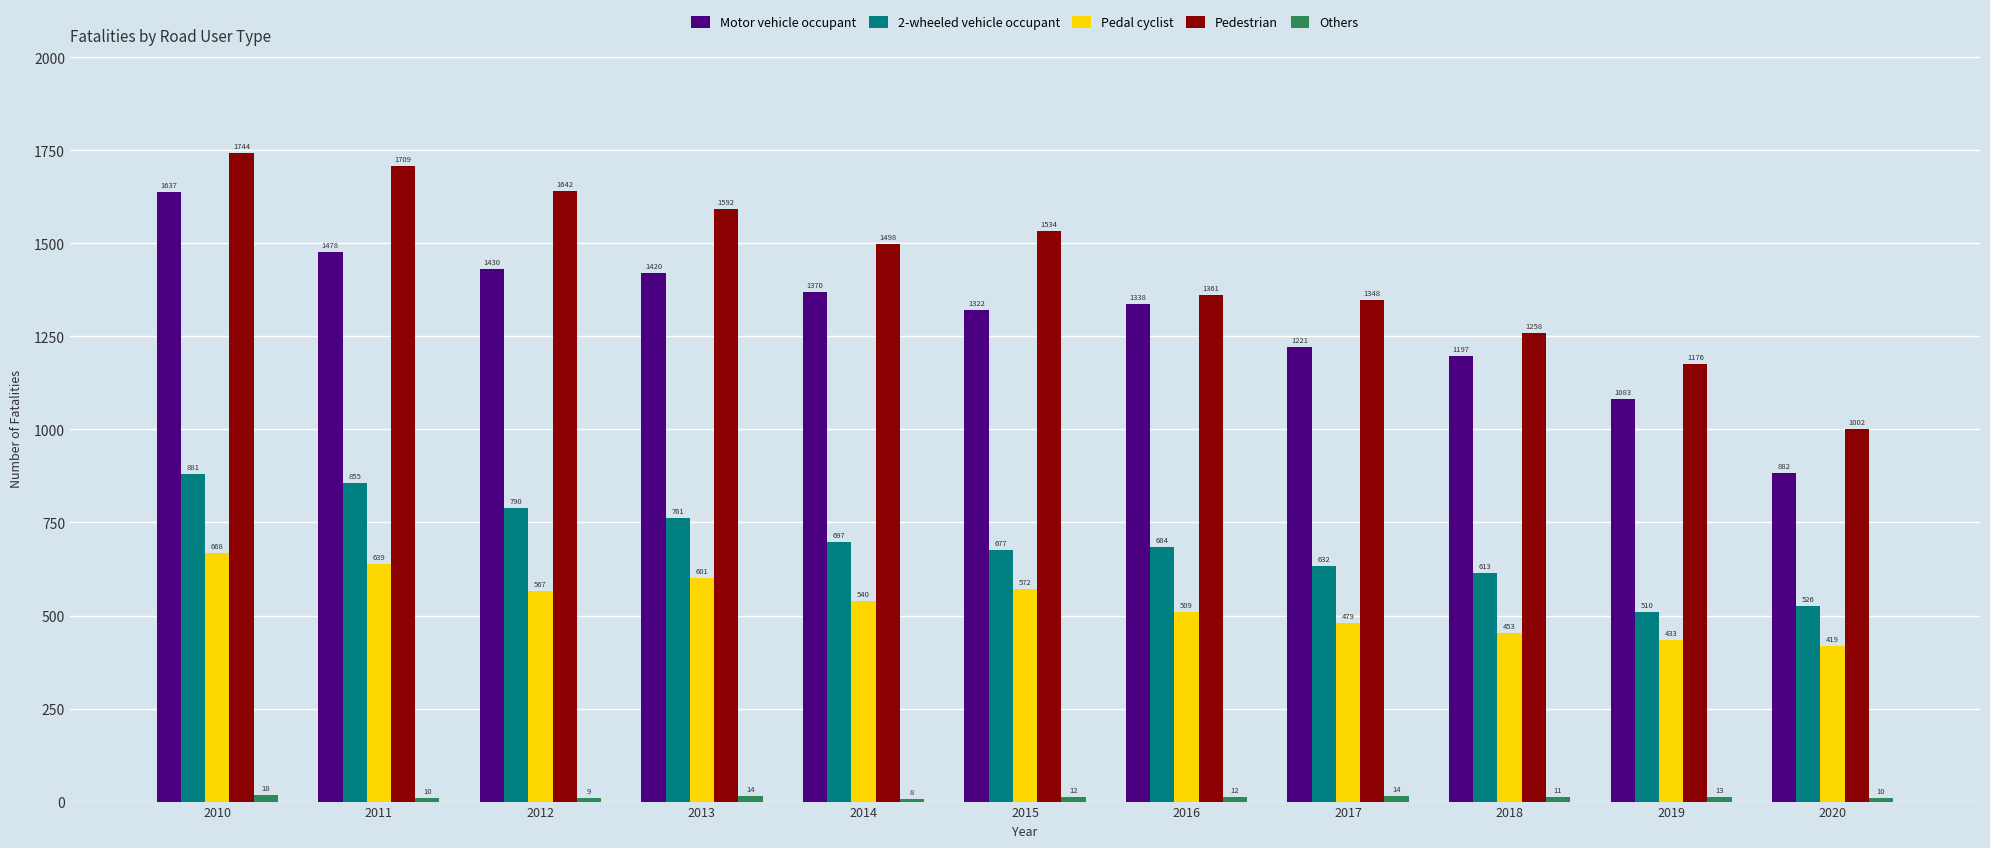

Which category has the highest value across all series?

2010